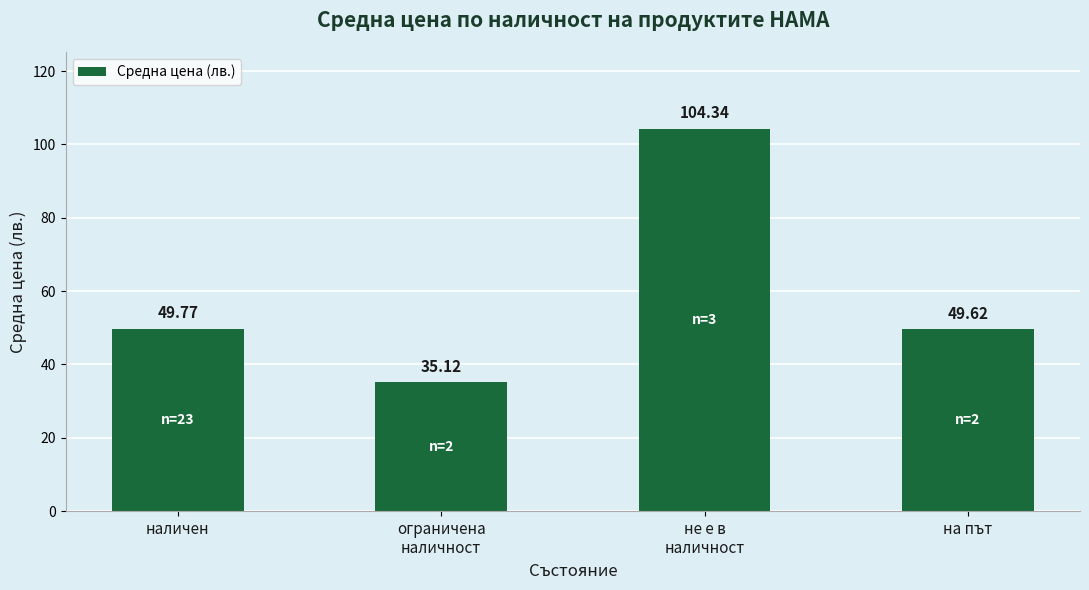

Rank the categories by value from highest to lowest.

не е в
наличност, наличен, на път, ограничена
наличност